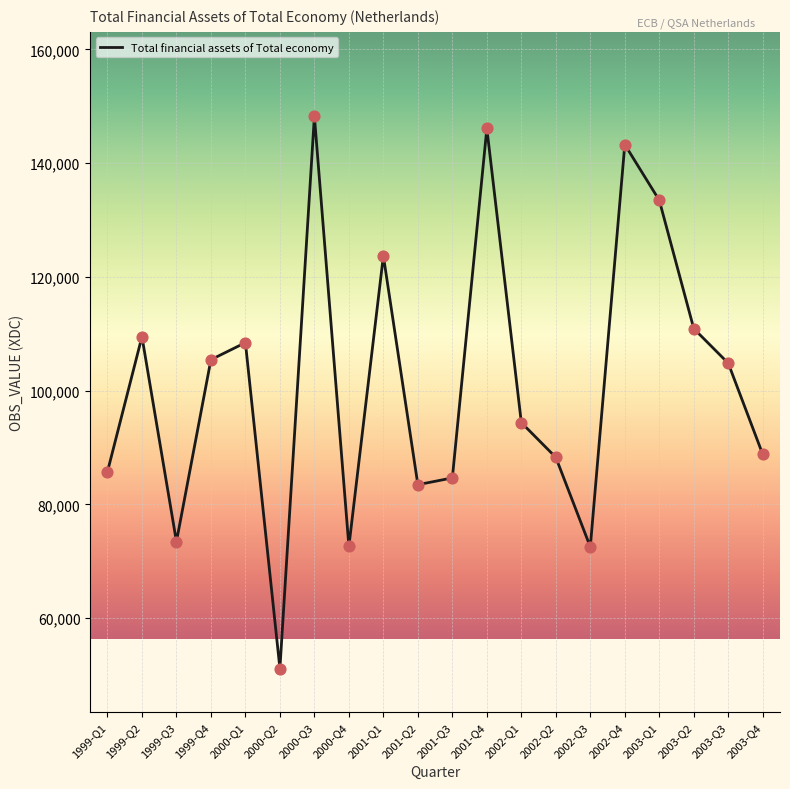

Approximately how many times larger is the value at 2002-Q2 compared to 2001-Q1?

0.7